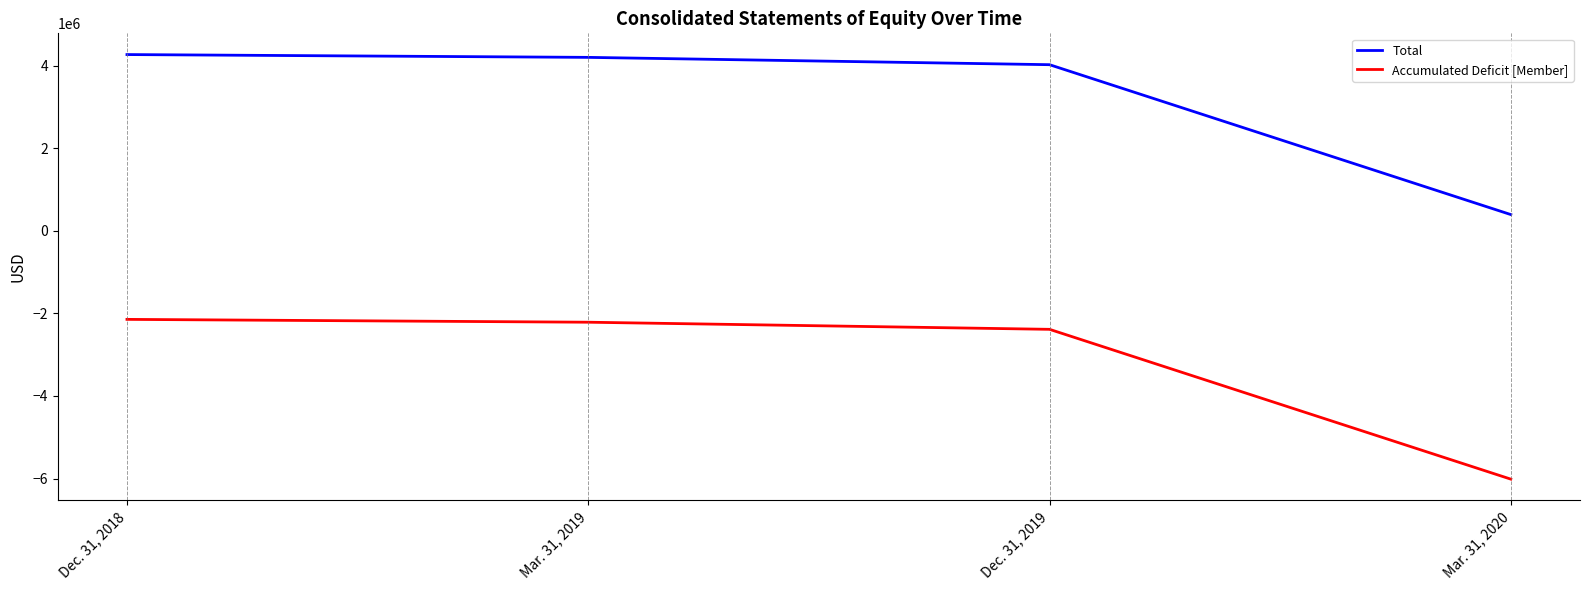

Between Mar. 31, 2019 and Dec. 31, 2019, which series saw the biggest shift?

Total